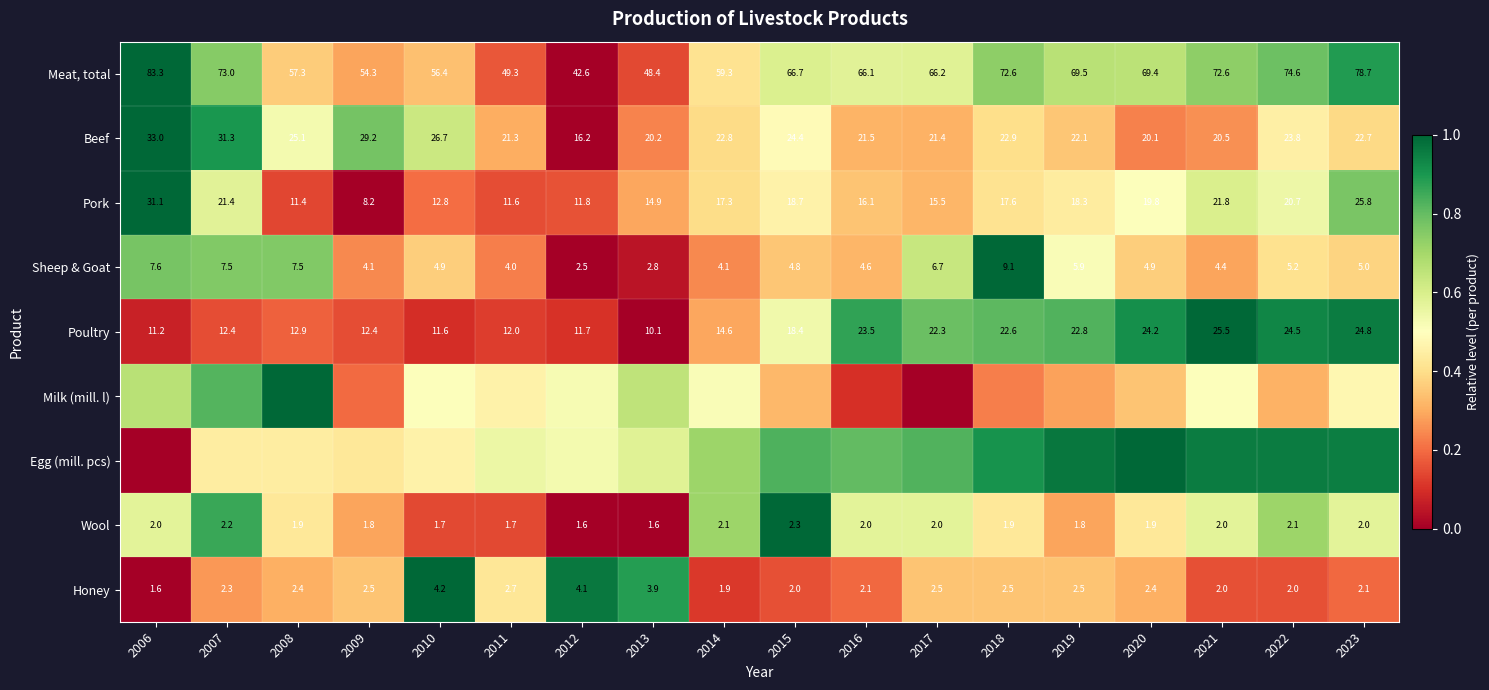

How many data points in Meat, total are above 66?

11